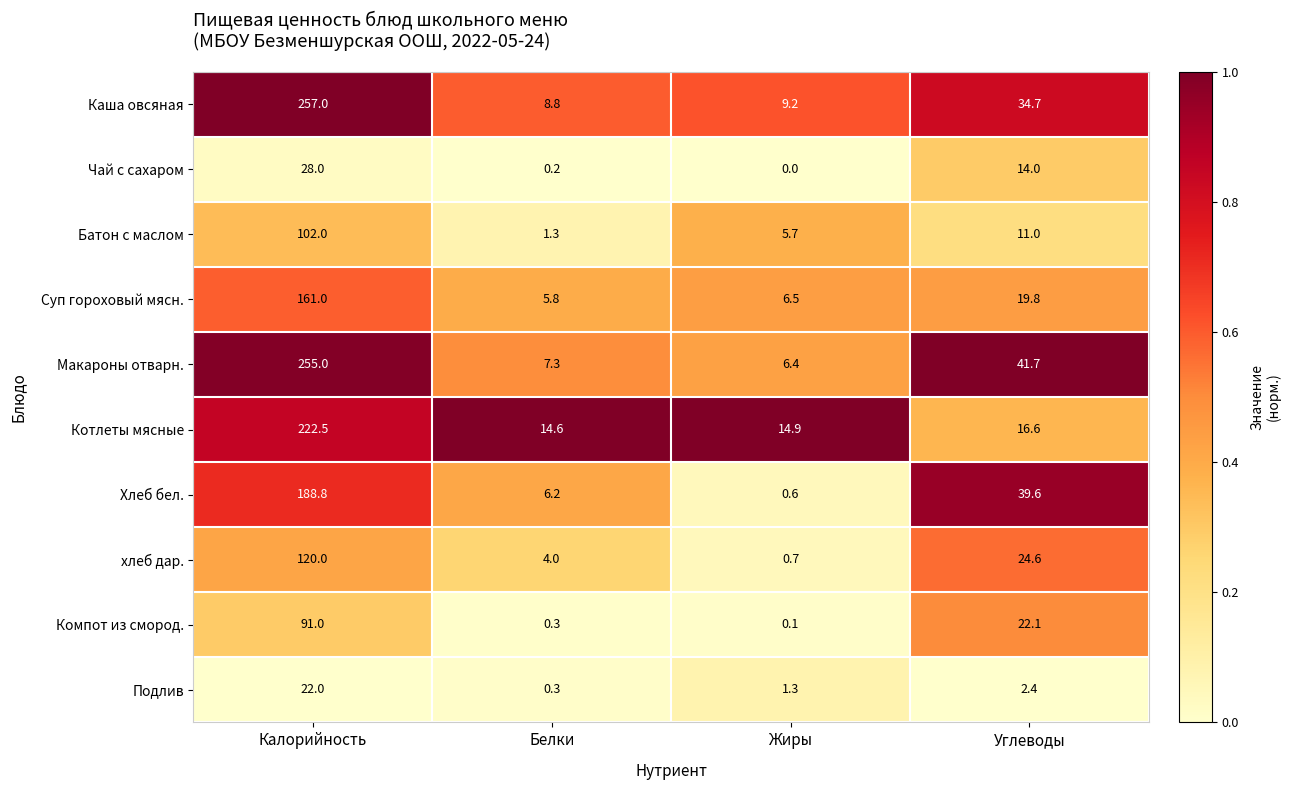

What is the sum of all Подлив values?

26.0